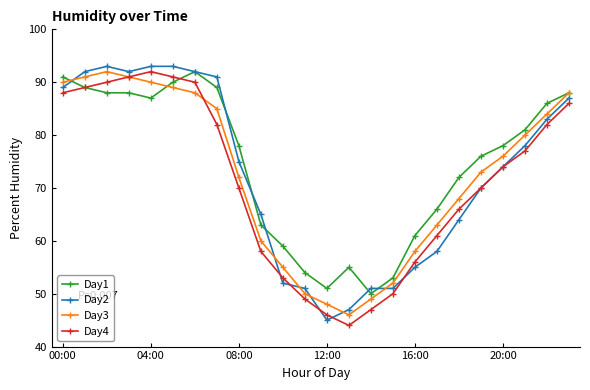

True or false: Day1 has more than 0 interior local peaks.

True